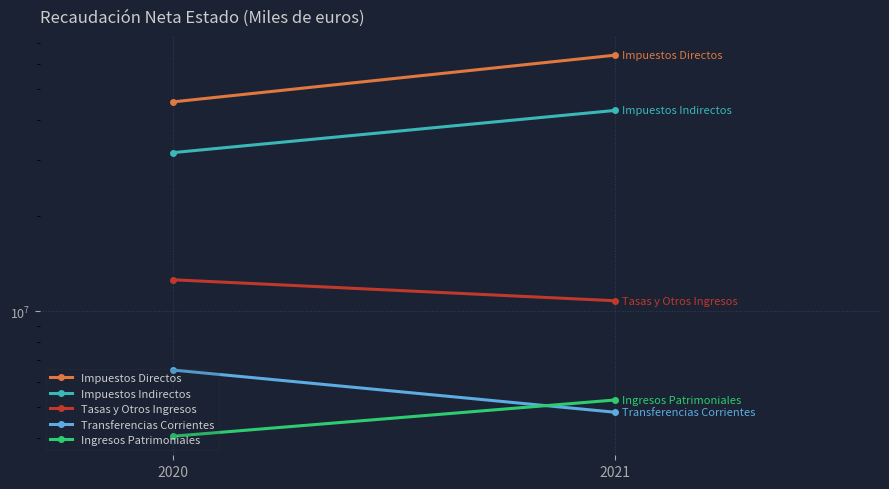

How many data points in Tasas y Otros Ingresos are less than 12558496?

1